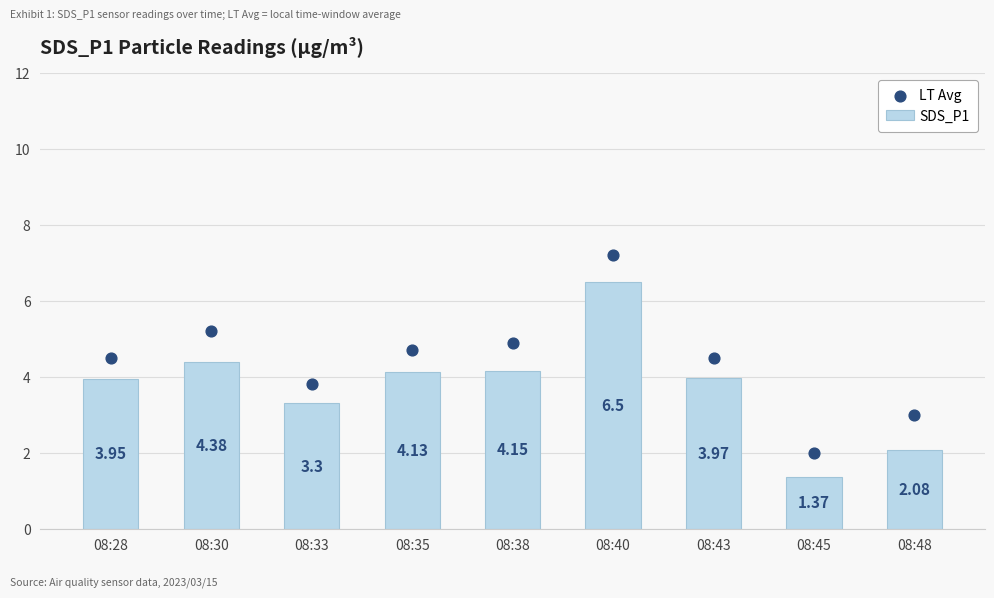

Which series has the largest total across all categories?

LT Avg